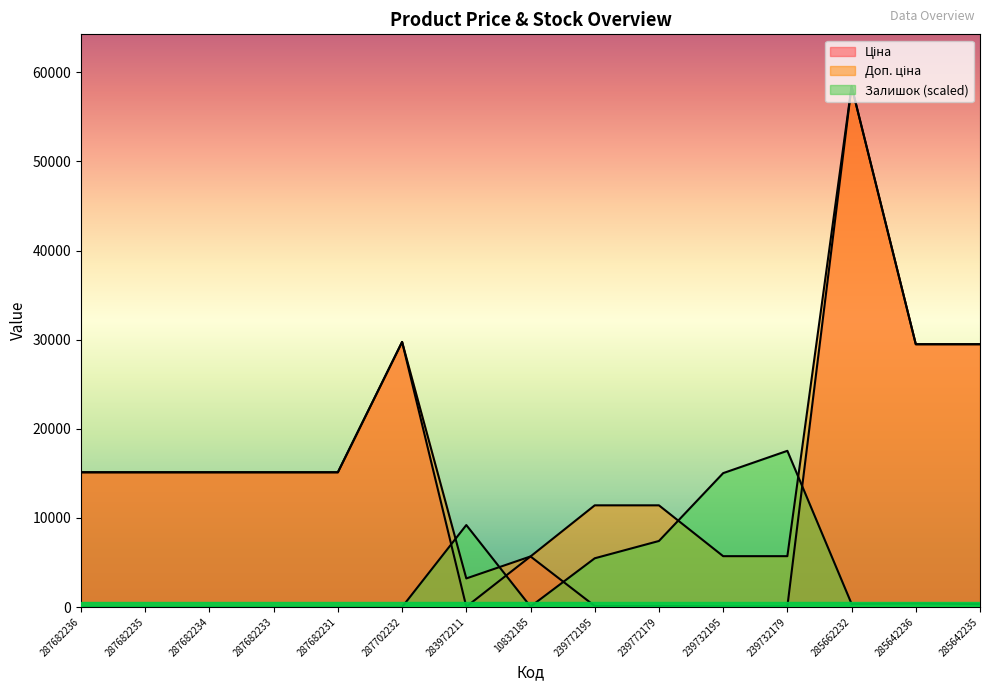

True or false: Доп. ціна and Залишок cross at least once.

True